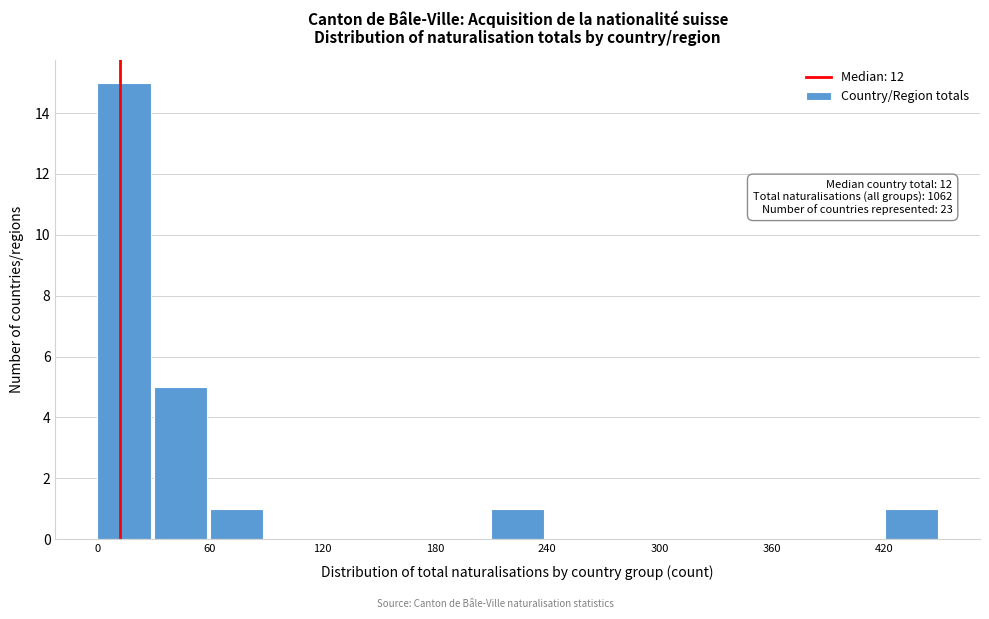

Around what value on the x-axis is the tallest bar? Give the approximate position of its centre, as read against the axis.

10